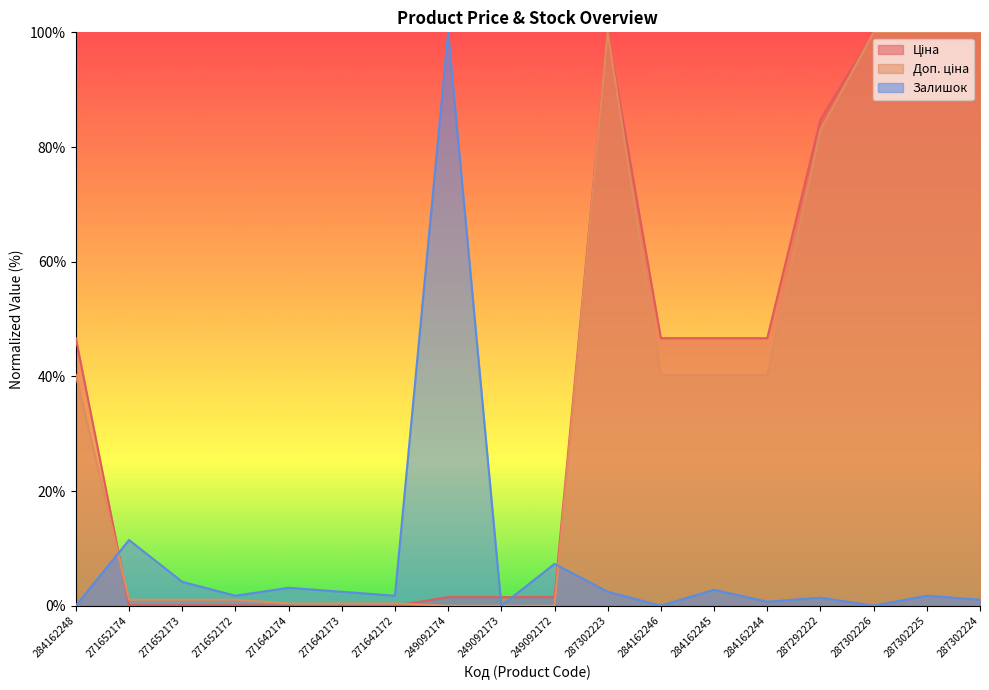

After their last crossing, which series has the higher values: Ціна or Залишок?

Ціна